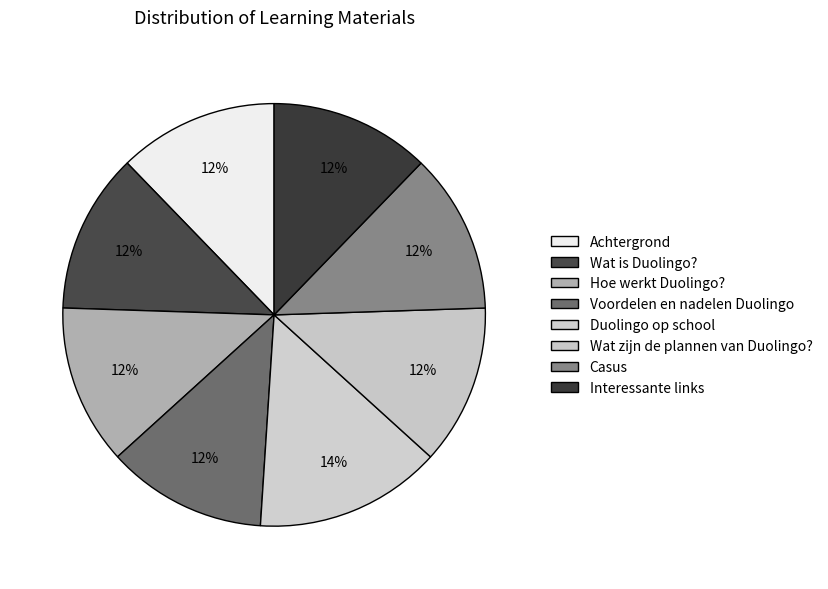

Which category has the smallest portion of the pie?

Achtergrond